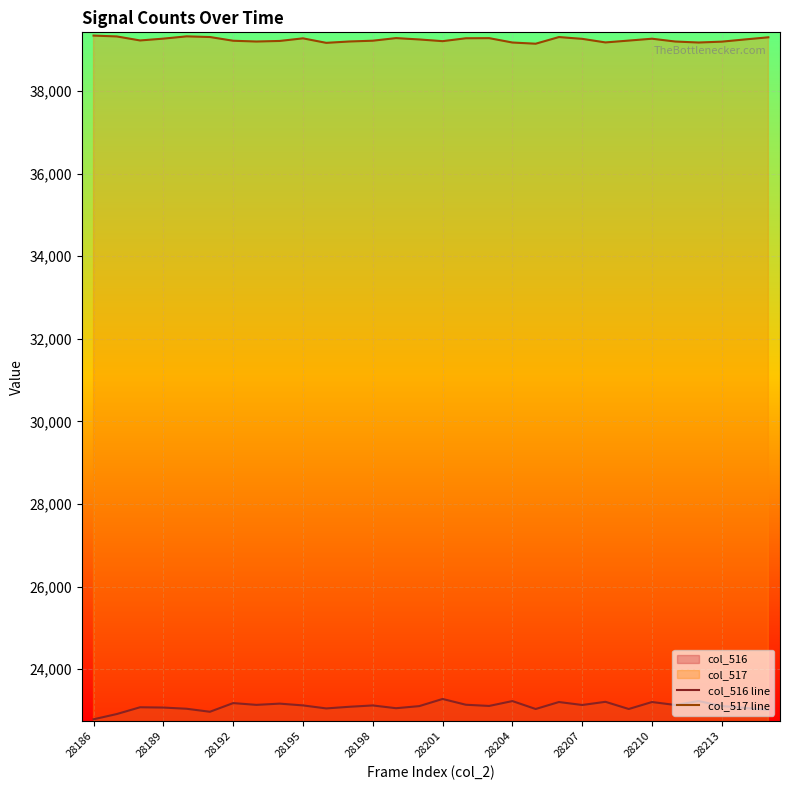

True or false: col_516 line and col_517 line intersect in this chart.

False